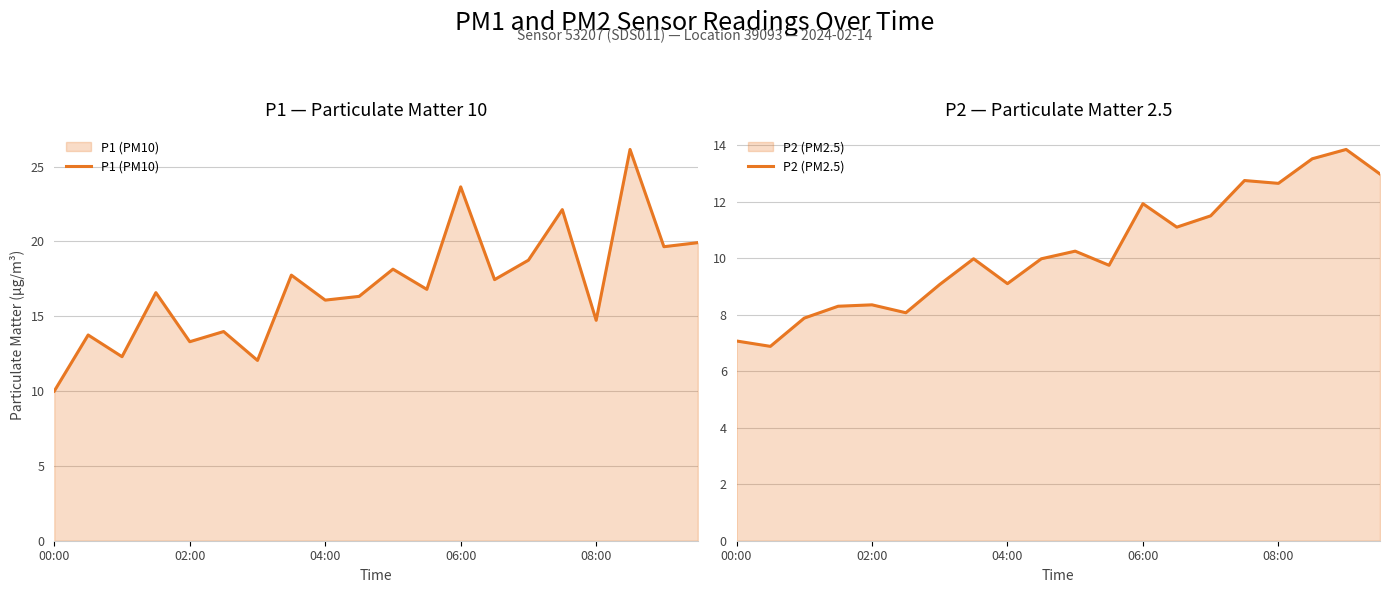

Count the number of categories in the chart.

20